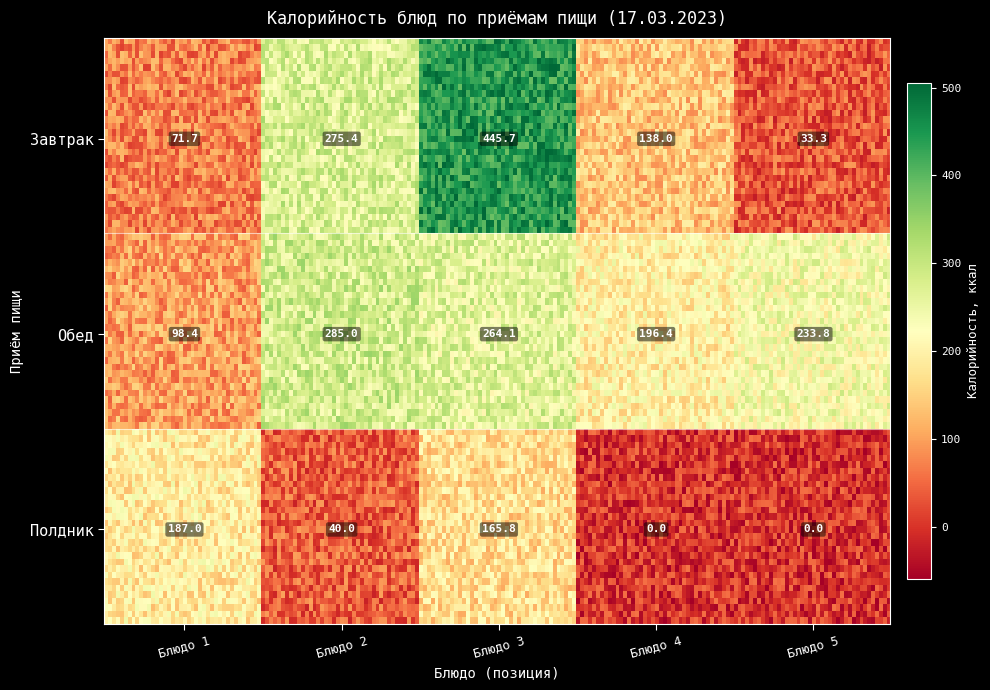

The value of Полдник at 1 is 66.4. True or false?

False